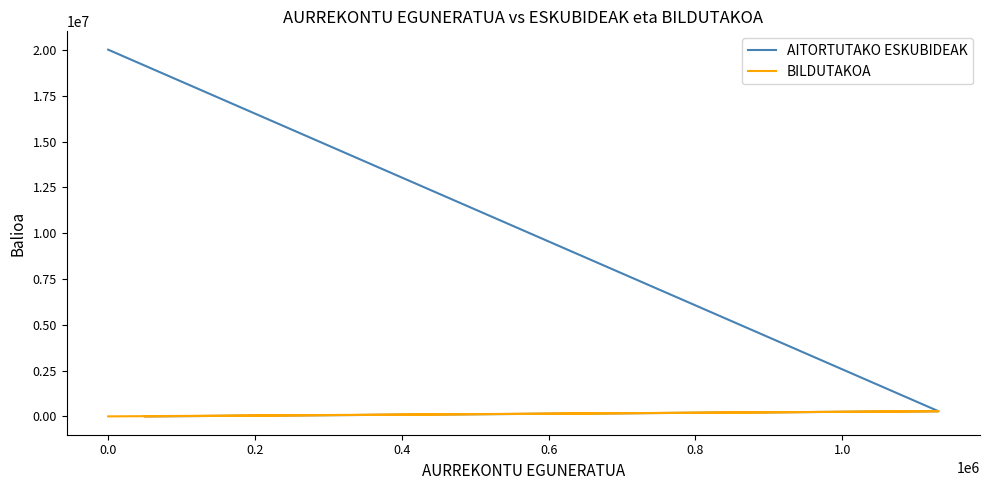

True or false: BILDUTAKOA has a value of 22 at 0.0.

False